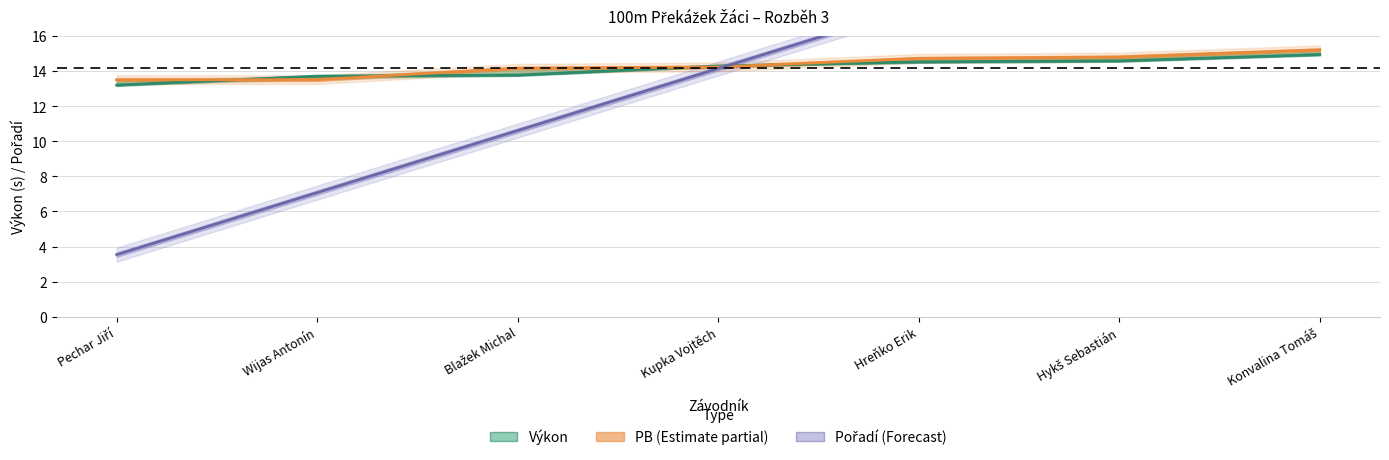

What is the sum of all Výkon values?

99.1